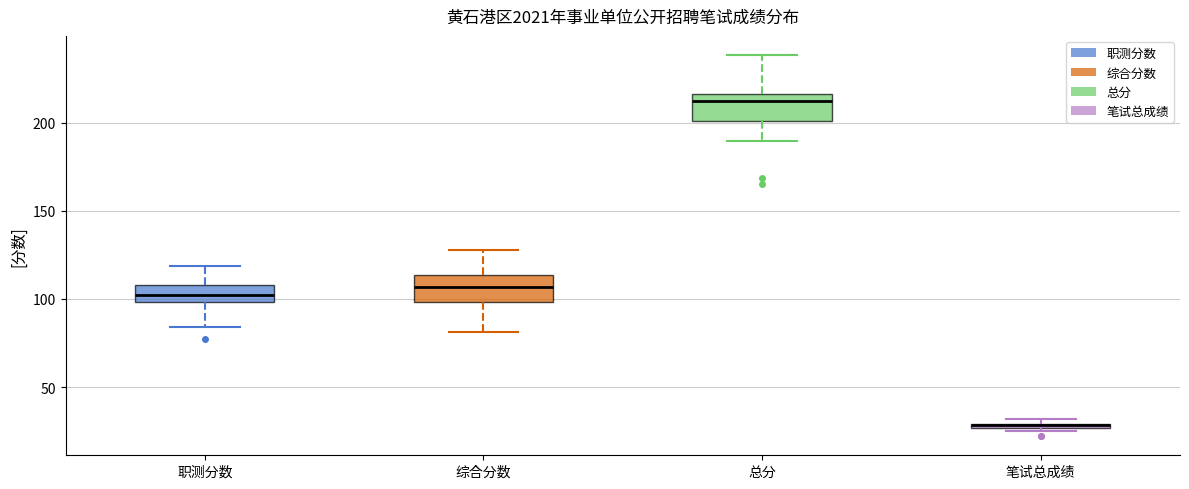

Where is the lower edge of the box for 综合分数 on the y-axis? The values are not printed on the chart, so give them approximately, as read against the axis.

100